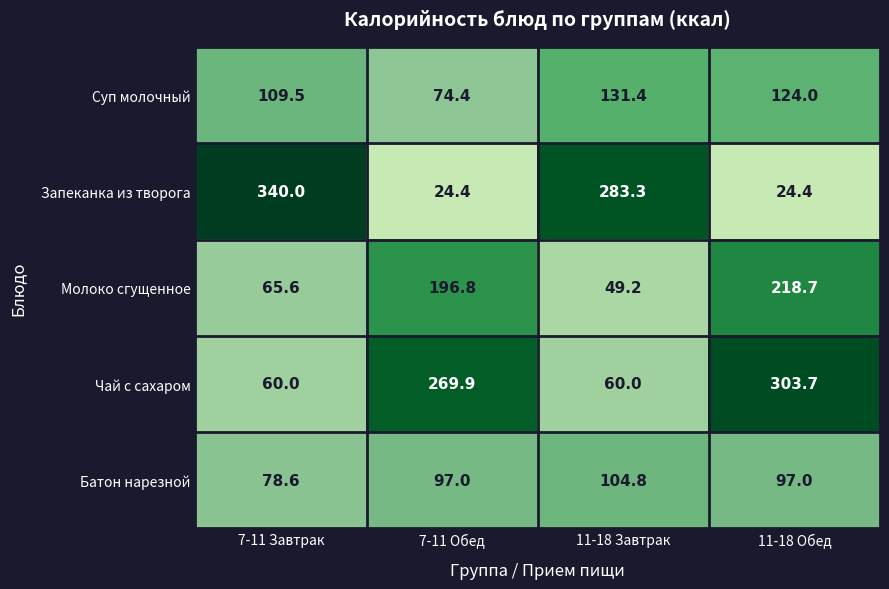

What is the minimum value for Чай с сахаром?

60.0